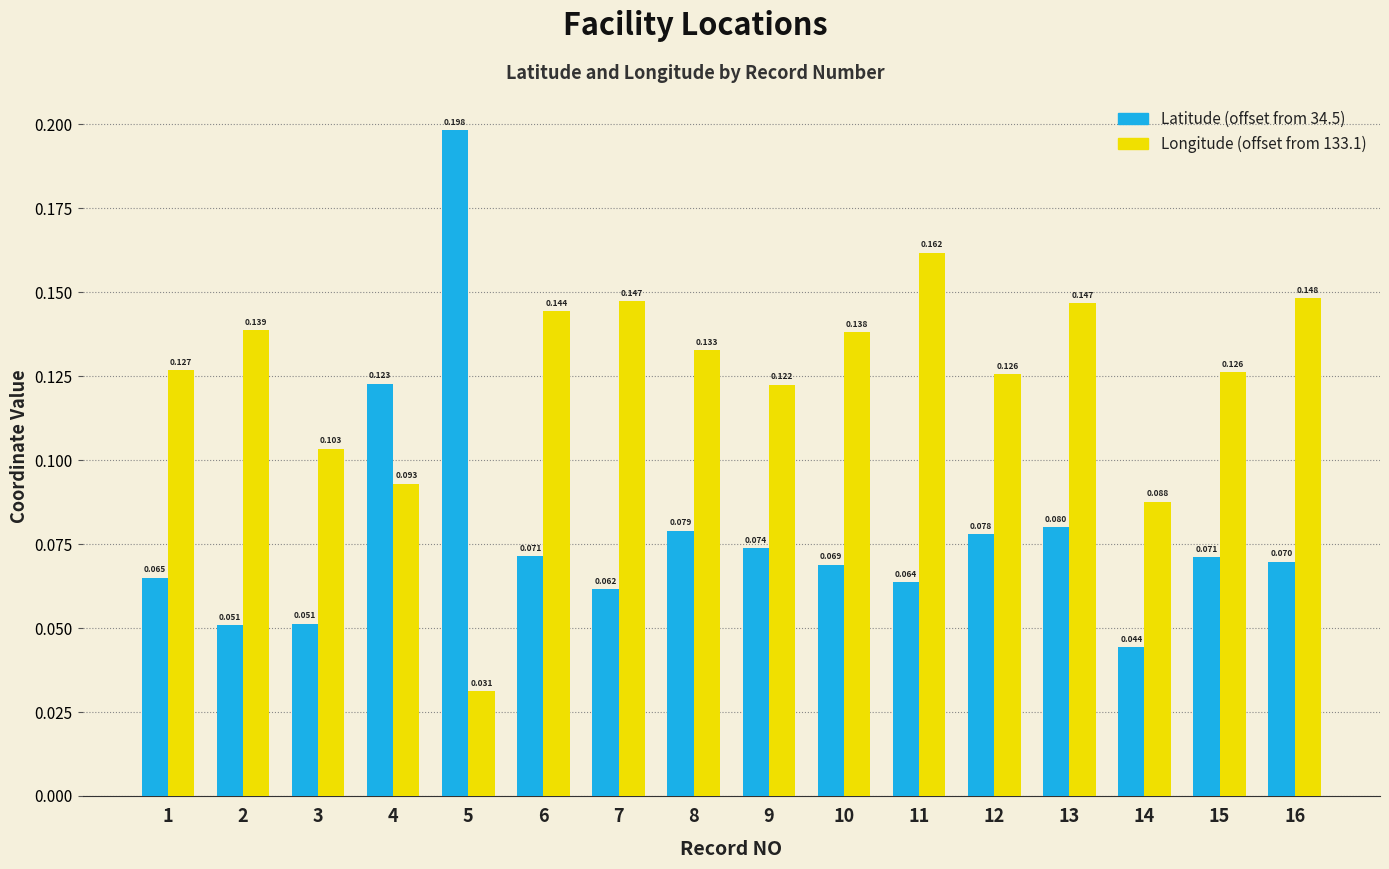

At which label is Longitude (offset from 133.1) closest to 0?

5